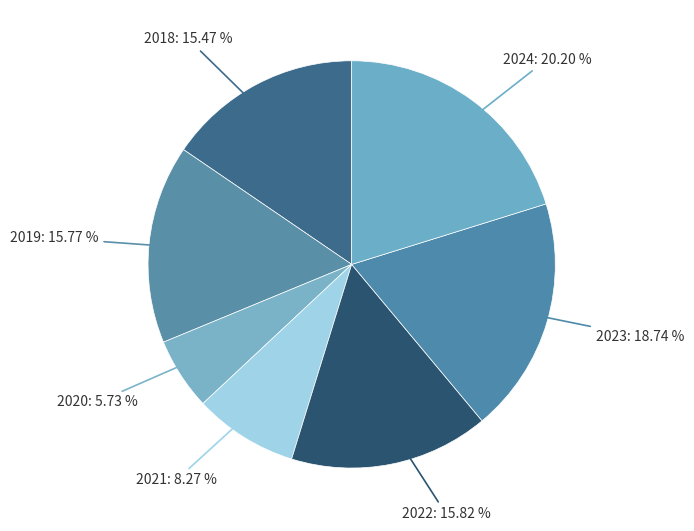

Which category has the smallest portion of the pie?

2020